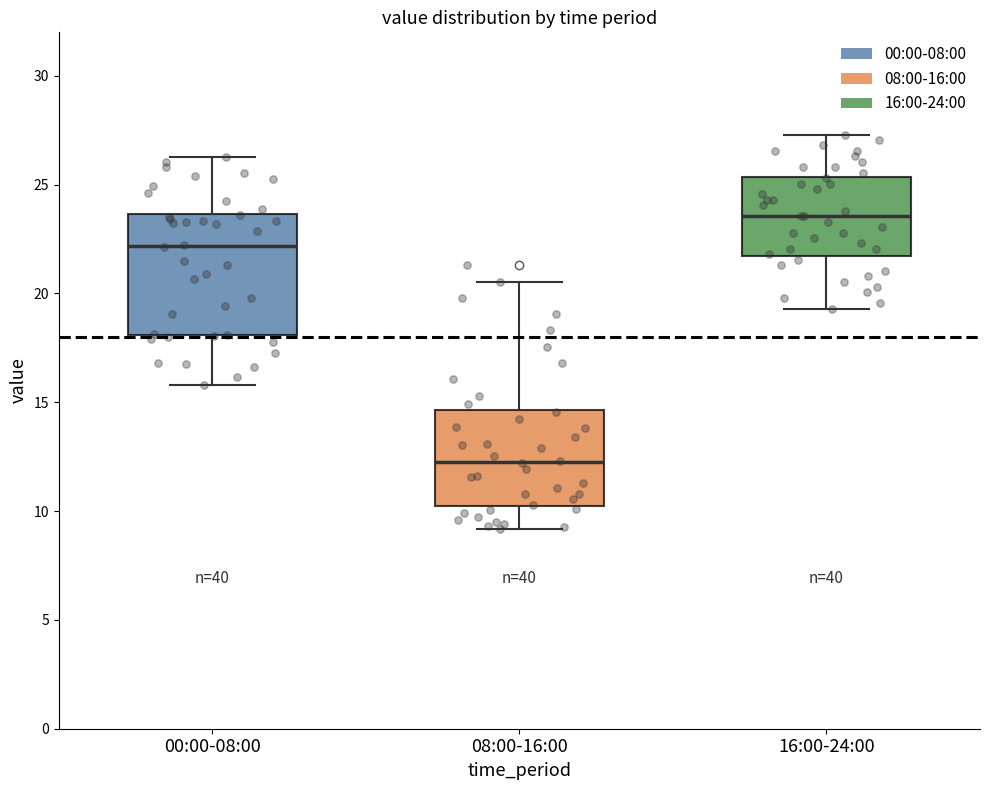

Where does the median line of the box for 08:00-16:00 sit on the y-axis? The values are not printed on the chart, so give them approximately, as read against the axis.

12.5